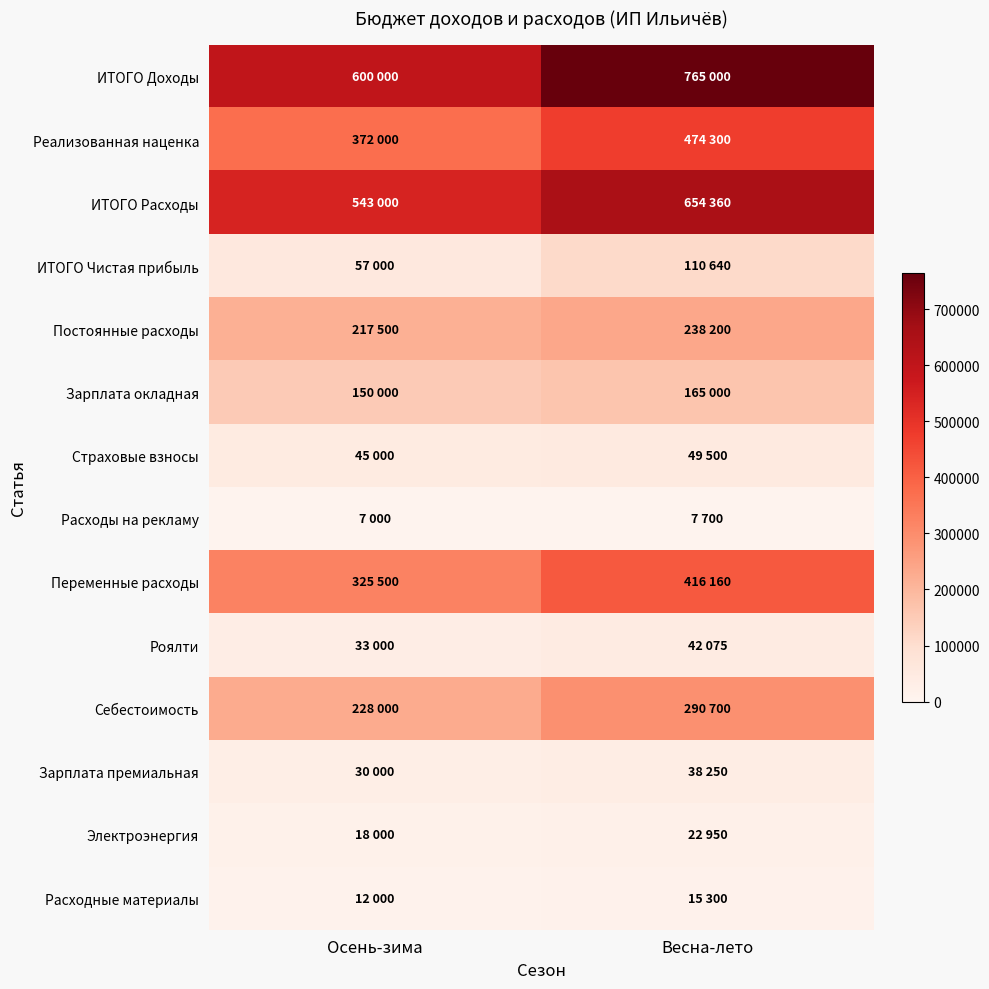

Reading left to right, extract all data points from this chart.

ИТОГО Доходы: Осень-зима=600000	Весна-лето=765000
Реализованная наценка: Осень-зима=372000	Весна-лето=474300
ИТОГО Расходы: Осень-зима=543000	Весна-лето=654360
ИТОГО Чистая прибыль: Осень-зима=57000	Весна-лето=110640
Постоянные расходы: Осень-зима=217500	Весна-лето=238200
Зарплата окладная: Осень-зима=150000	Весна-лето=165000
Страховые взносы: Осень-зима=45000	Весна-лето=49500
Расходы на рекламу: Осень-зима=7000	Весна-лето=7700
Переменные расходы: Осень-зима=325500	Весна-лето=416160
Роялти: Осень-зима=33000	Весна-лето=42075
Себестоимость: Осень-зима=228000	Весна-лето=290700
Зарплата премиальная: Осень-зима=30000	Весна-лето=38250
Электроэнергия: Осень-зима=18000	Весна-лето=22950
Расходные материалы: Осень-зима=12000	Весна-лето=15300